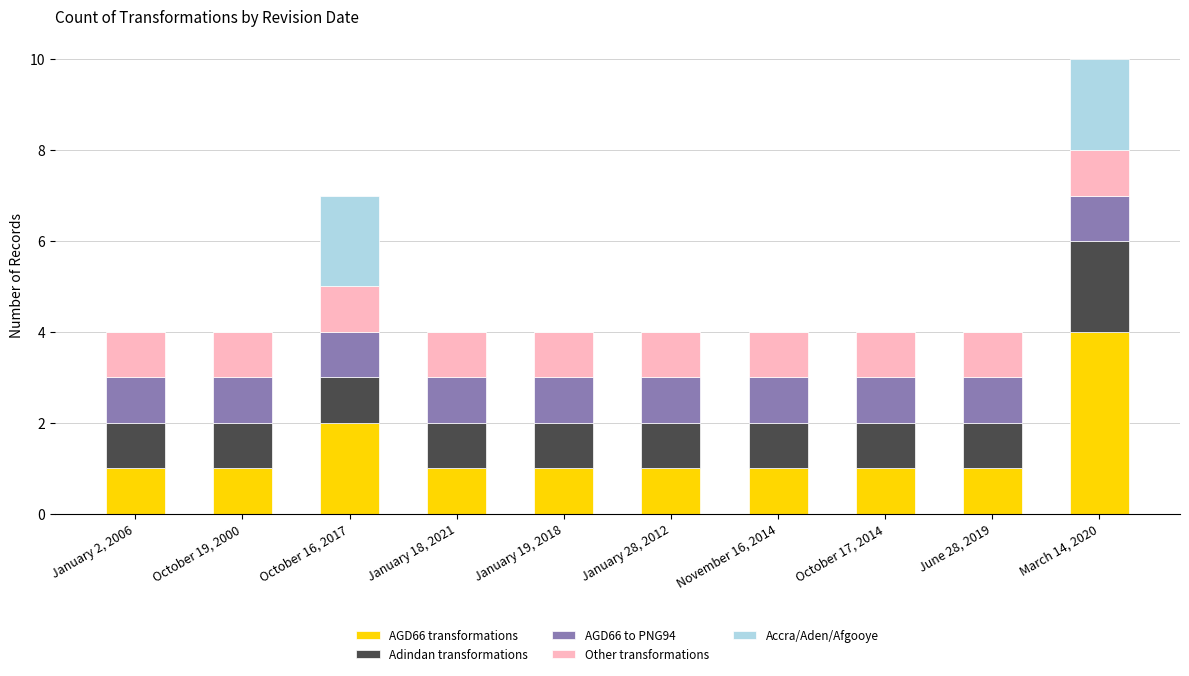

Is it true that AGD66 transformations equals 1 at June 28, 2019?

True